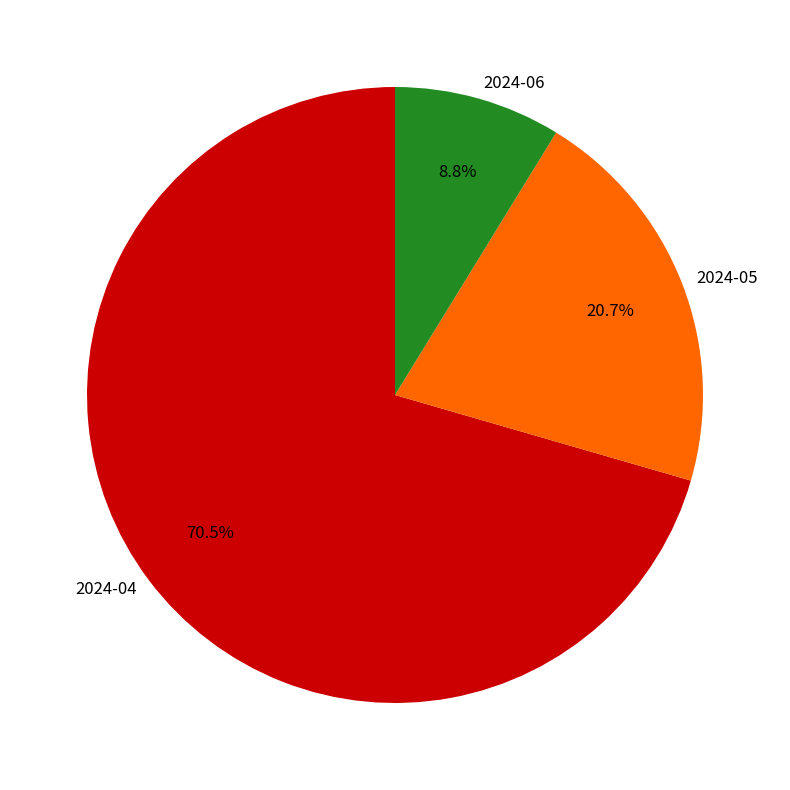

What is the majority slice?

2024-04